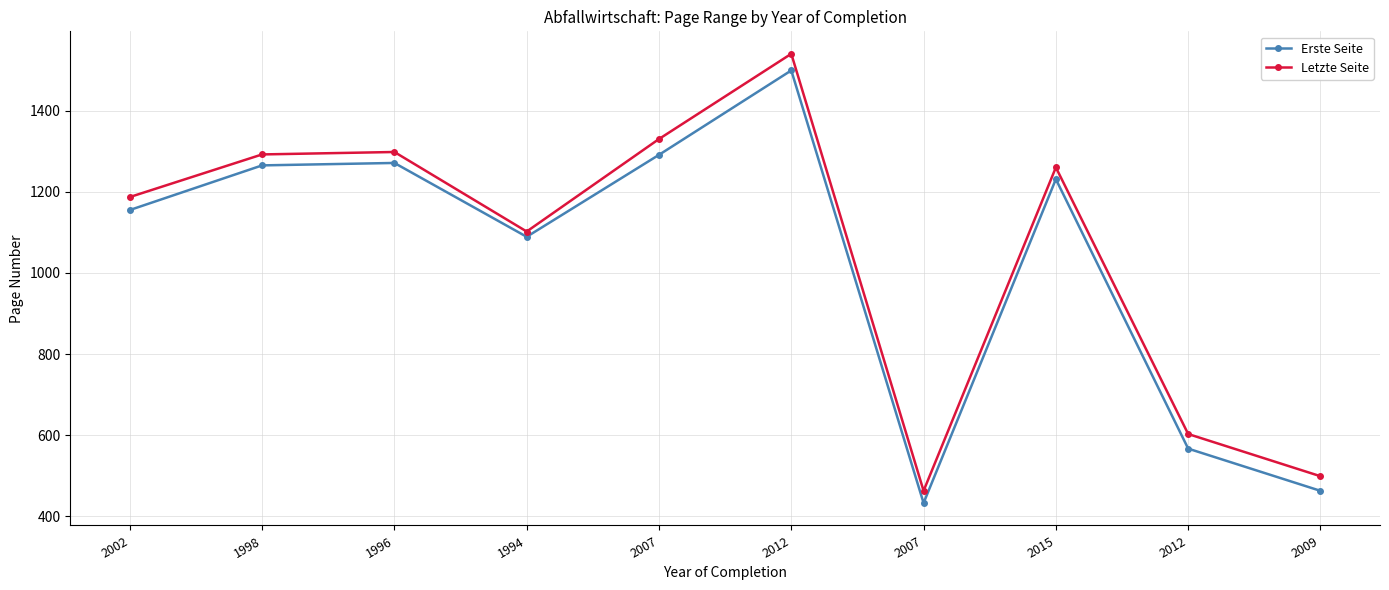

Does the chart have visible grid lines?

Yes